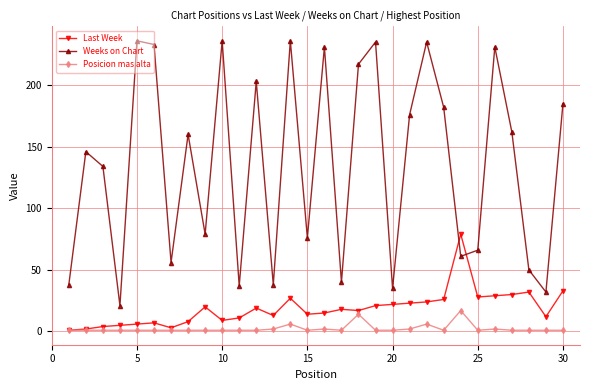

How many intersections are there between Weeks on Chart and Last Week?

2